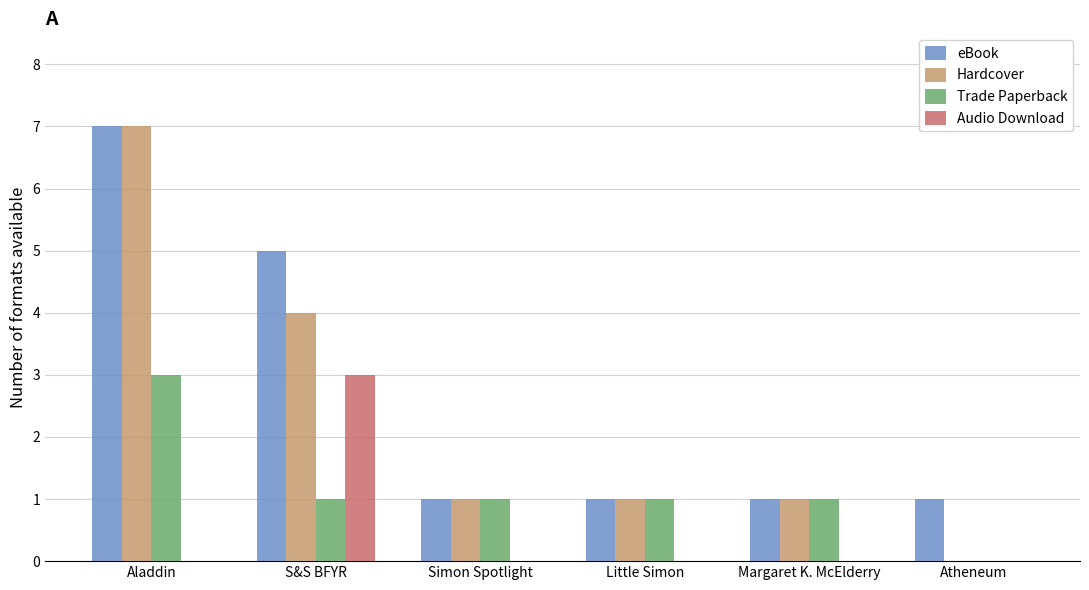

Reading right to left, transcribe all the data shown in this chart.

eBook: 1	1	1	1	5	7
Hardcover: 0	1	1	1	4	7
Trade Paperback: 0	1	1	1	1	3
Audio Download: 0	0	0	0	3	0